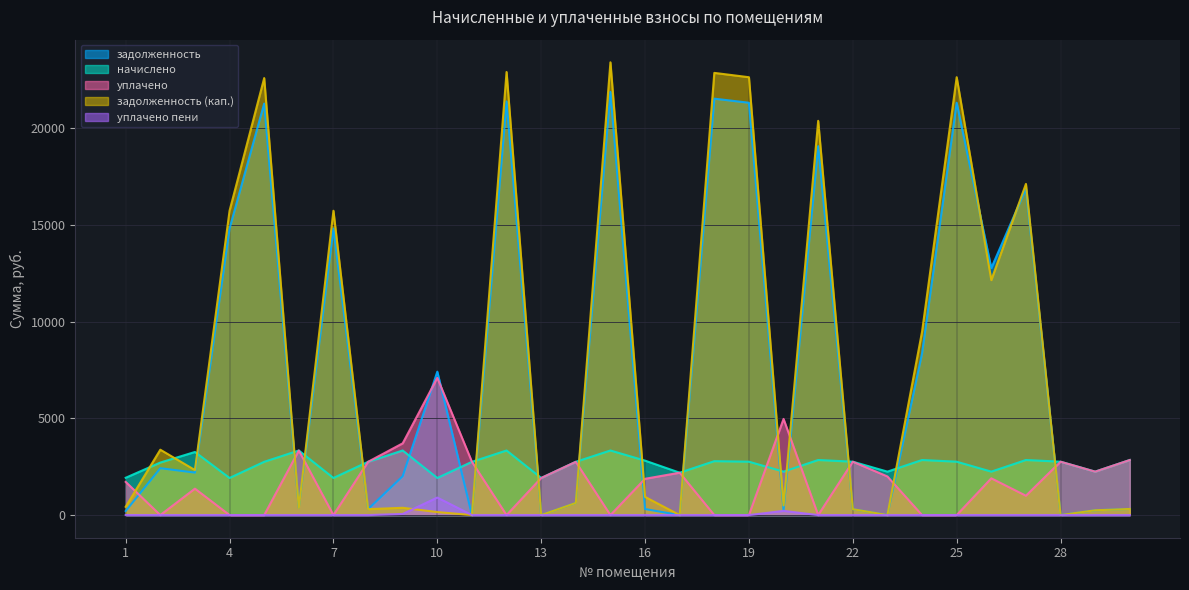

What is the approximate value of уплачено пени at 9?

58.4